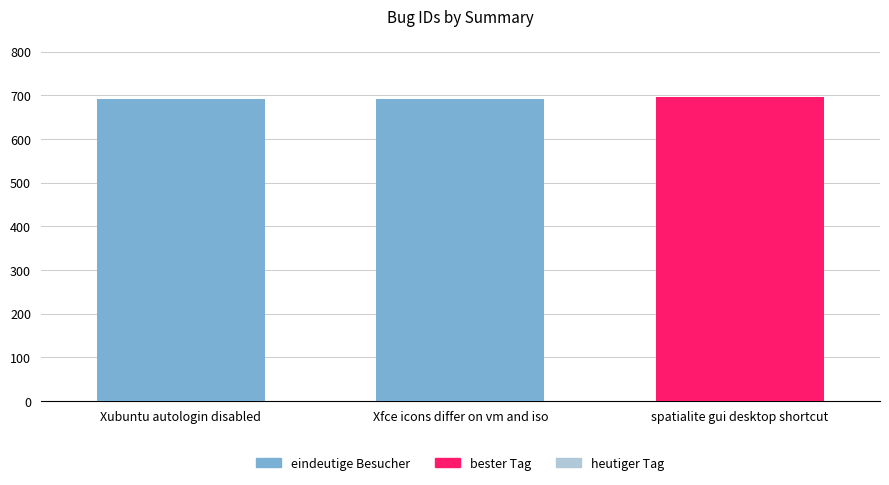

What is the change in value from Xubuntu autologin disabled to Xfce icons differ on vm and iso?

+1